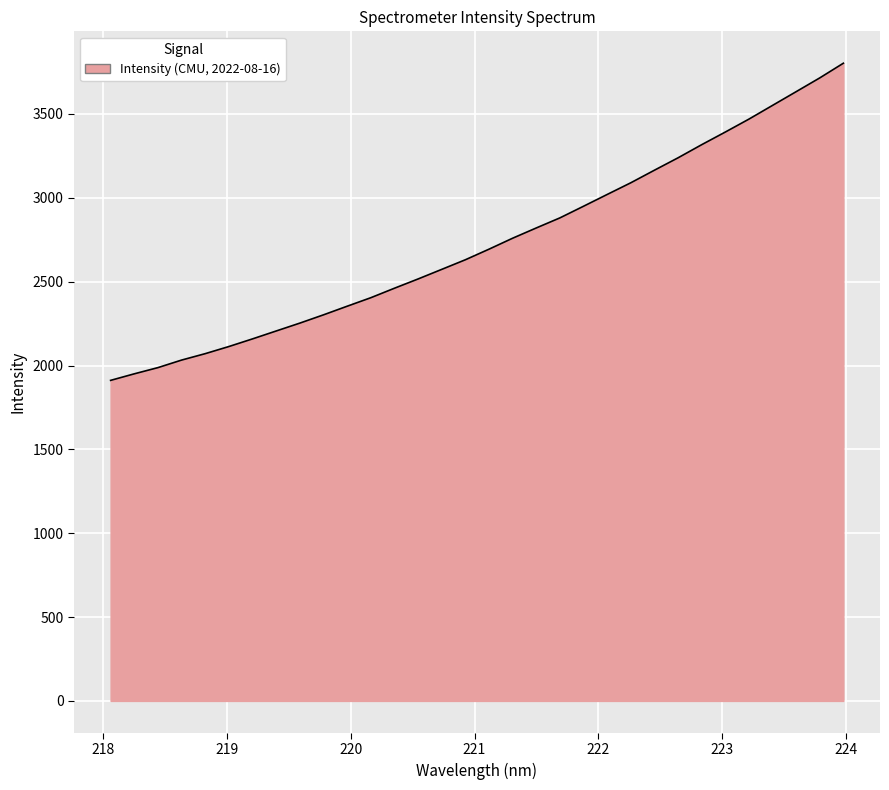

What is the maximum value shown in the chart?

3802.4